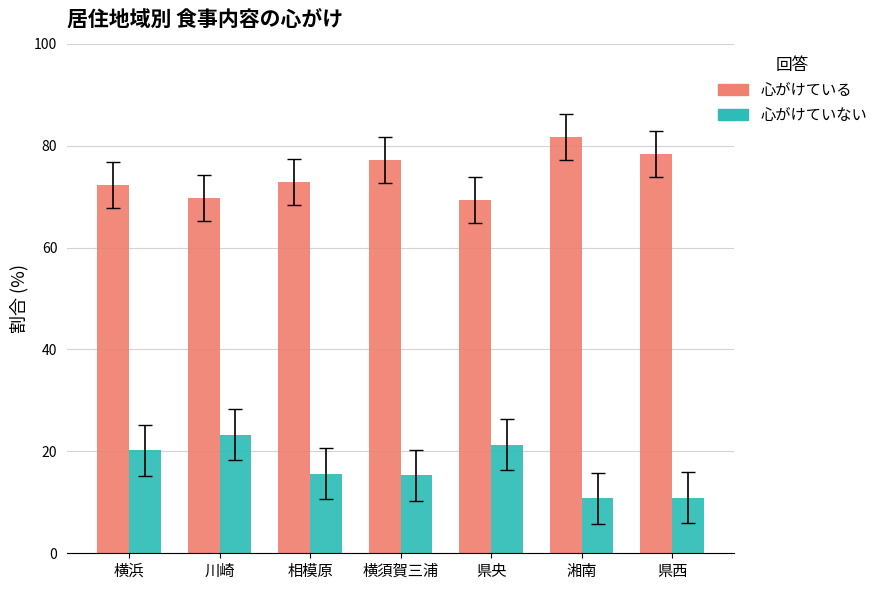

What is the label of the 6th bar from the right?

川崎